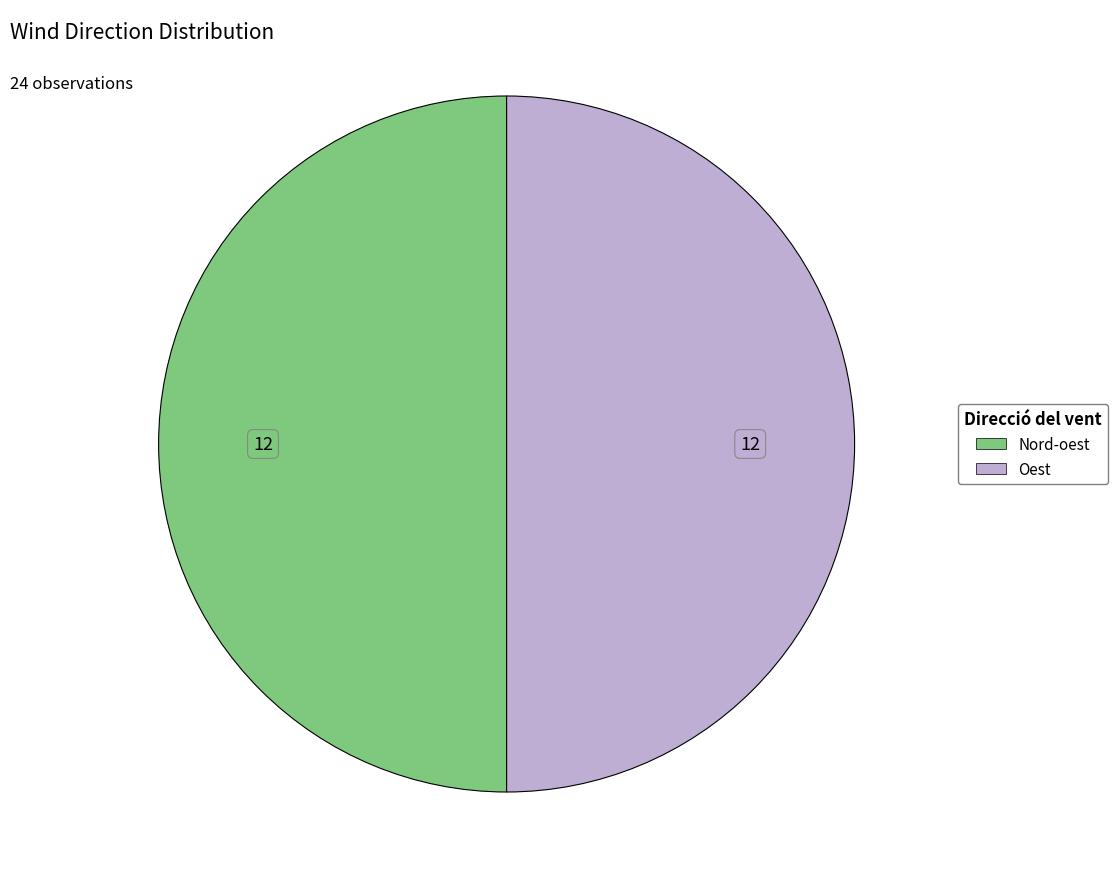

The Nord-oest slice represents 42% of the pie. True or false?

False